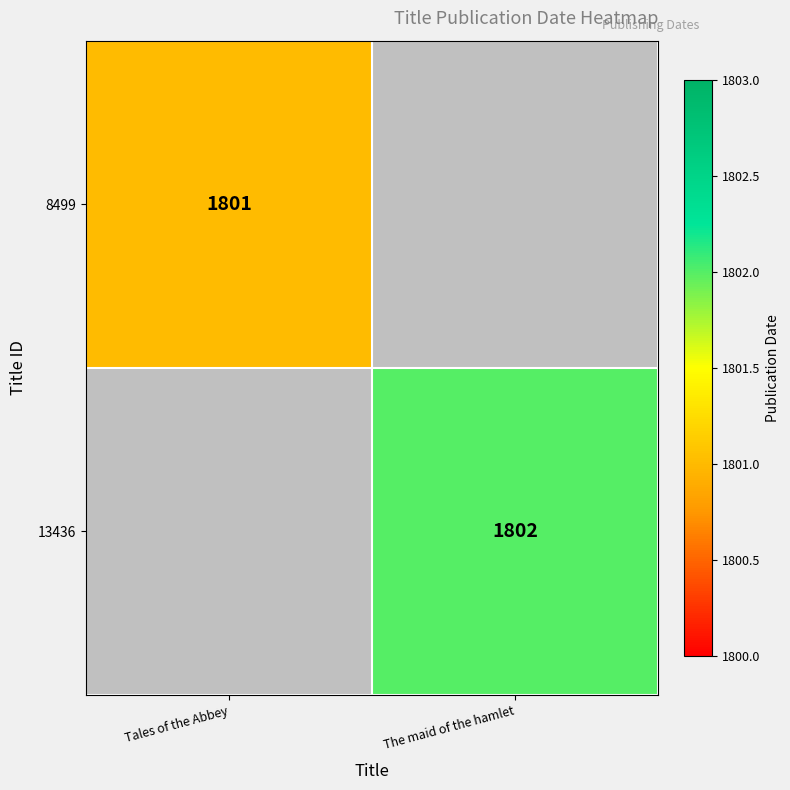

What is the greatest value displayed?

1802.0